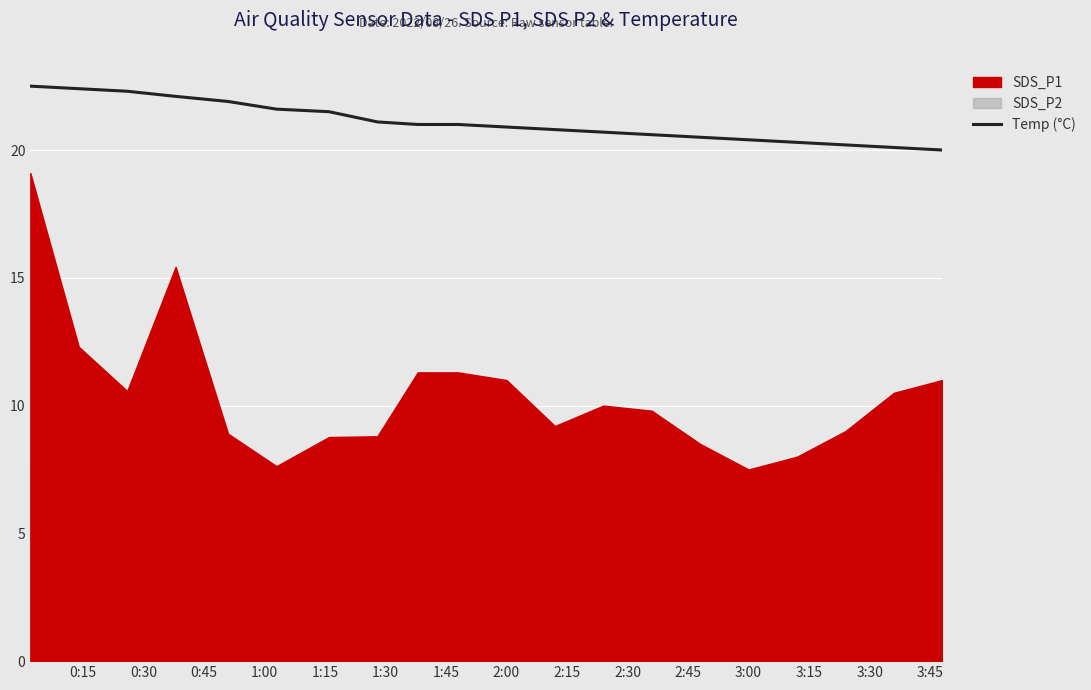

What is the maximum value for Temp (°C)?

22.5